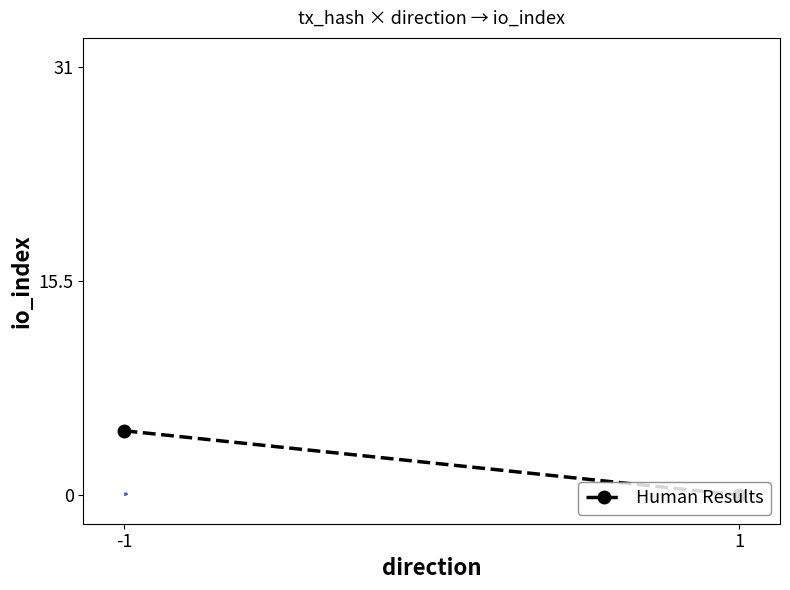

How many values are above zero?

1